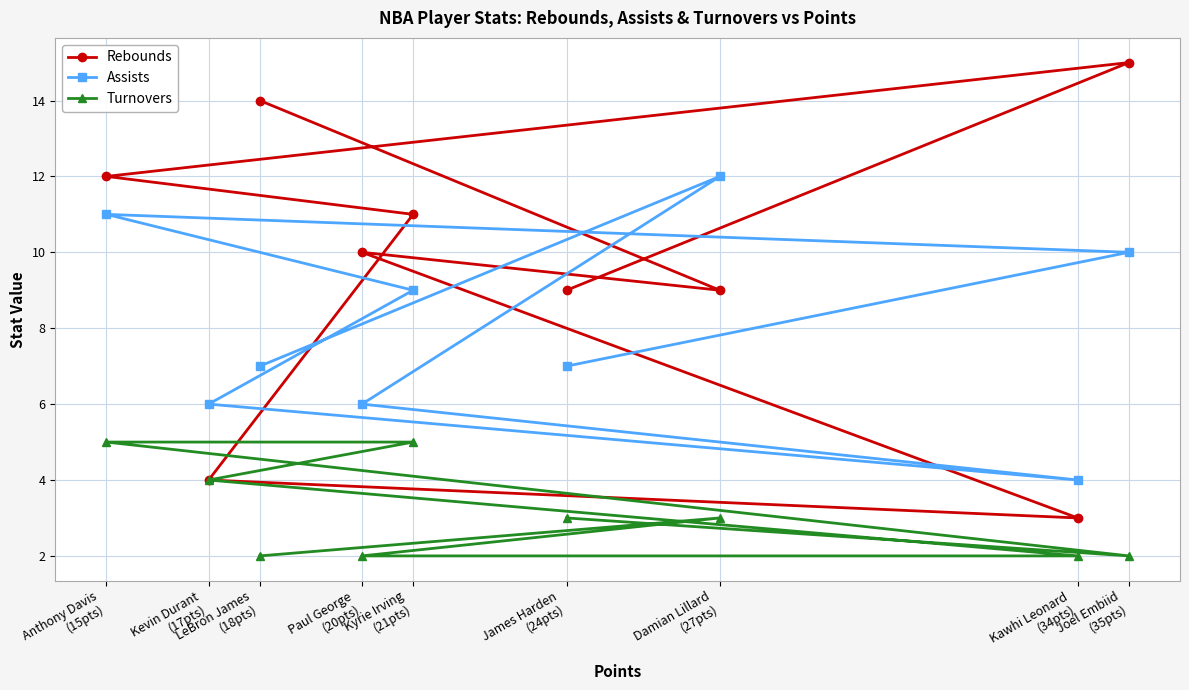

What position from the left is Paul George
(20pts)?

4